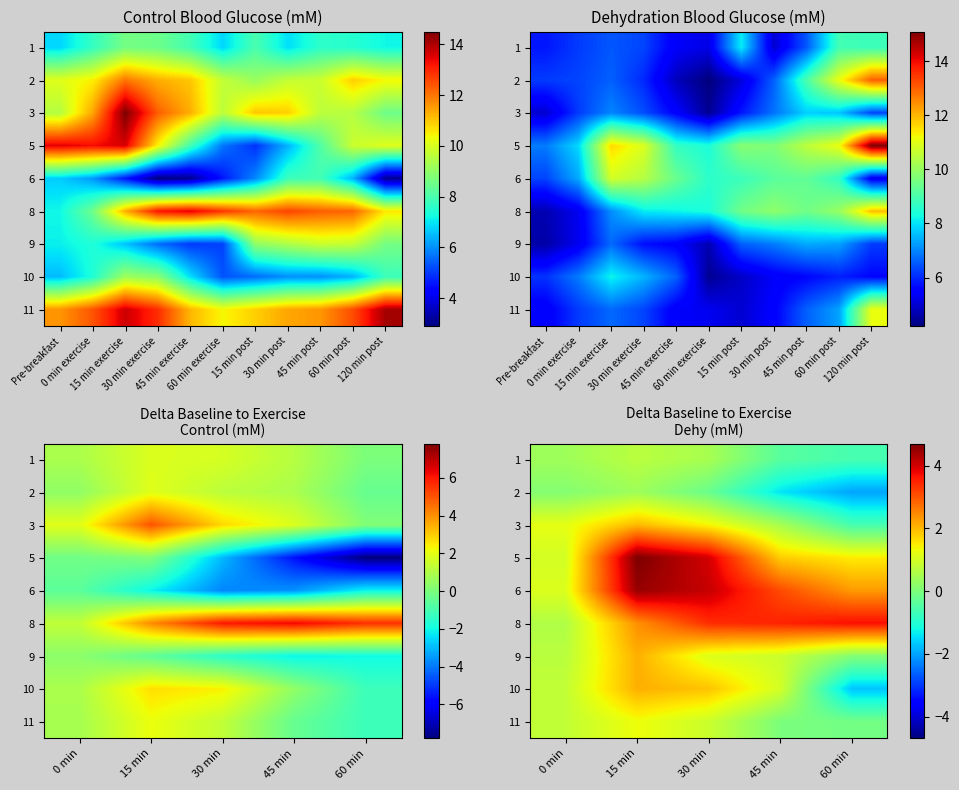

Which series has the widest spread of values?

10